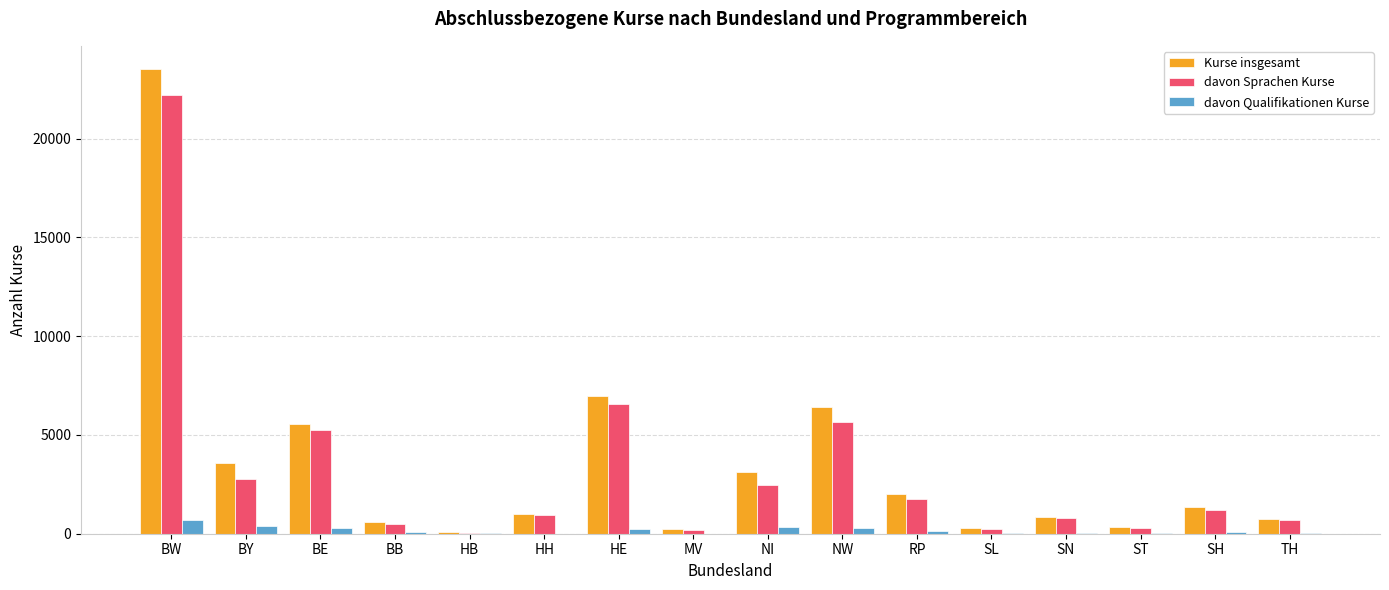

The value of davon Sprachen Kurse at BE is 5232. True or false?

True